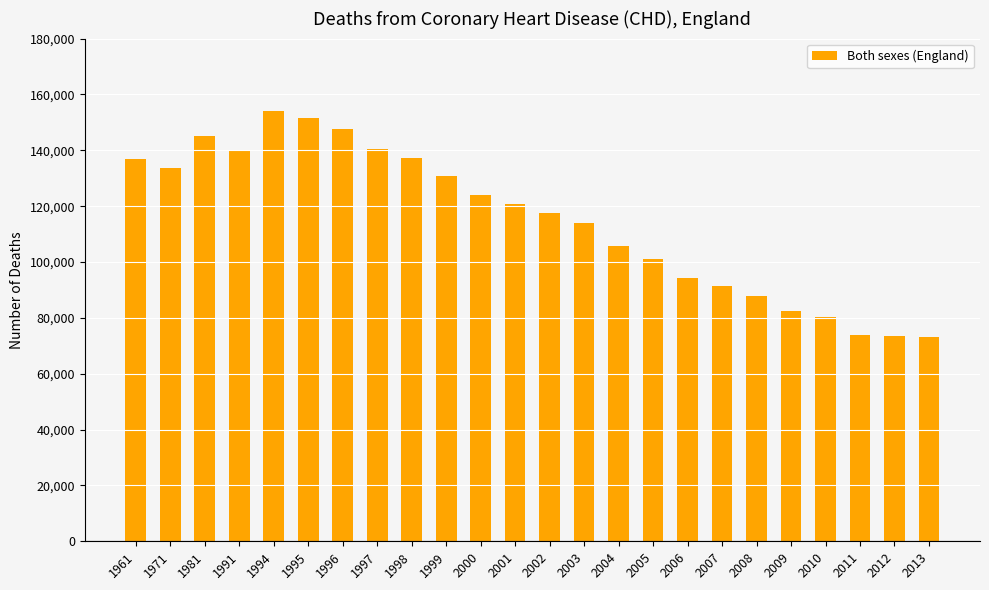

How many data points are less than 120891?

12